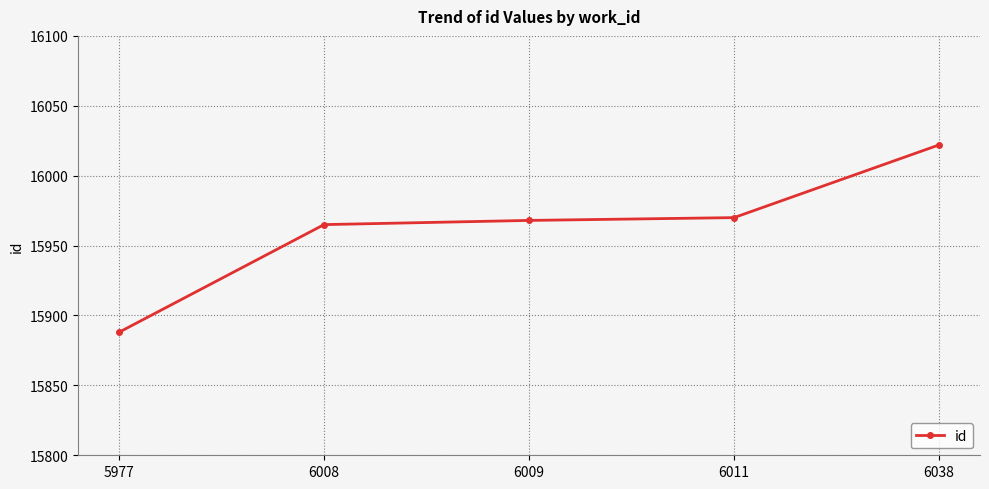

What is the approximate value at 6011, to the nearest 50?

15950